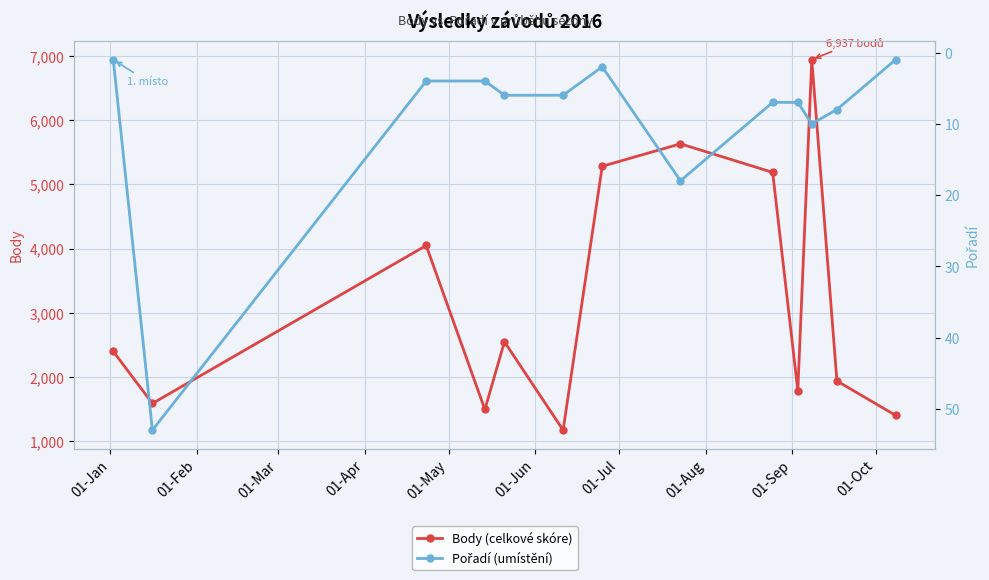

True or false: Body (celkové skóre) and Pořadí (umístění) cross at least once.

False